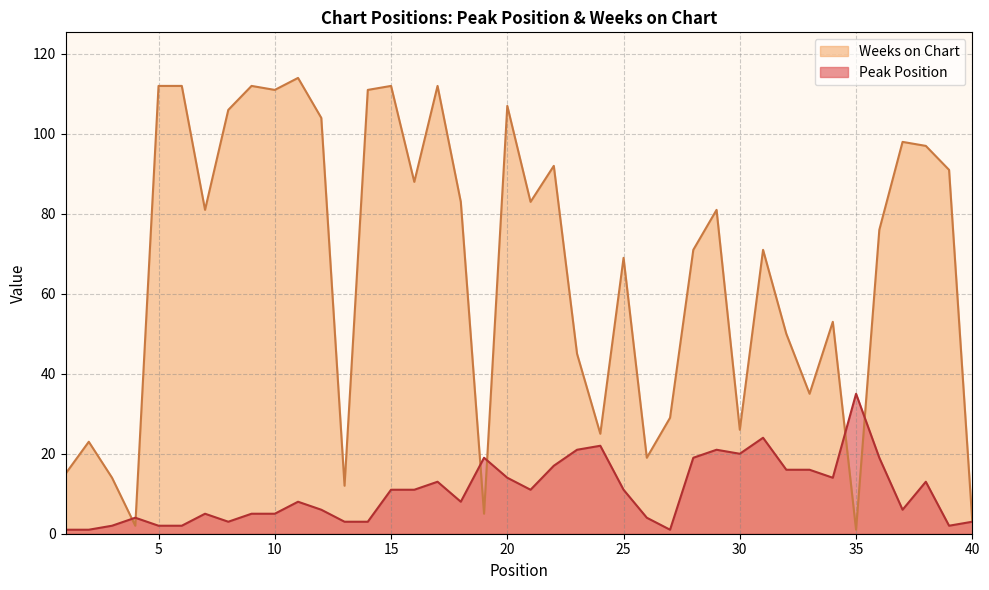

In Weeks on Chart, how many points are higher than both neighbors (excluding endpoints)?

12